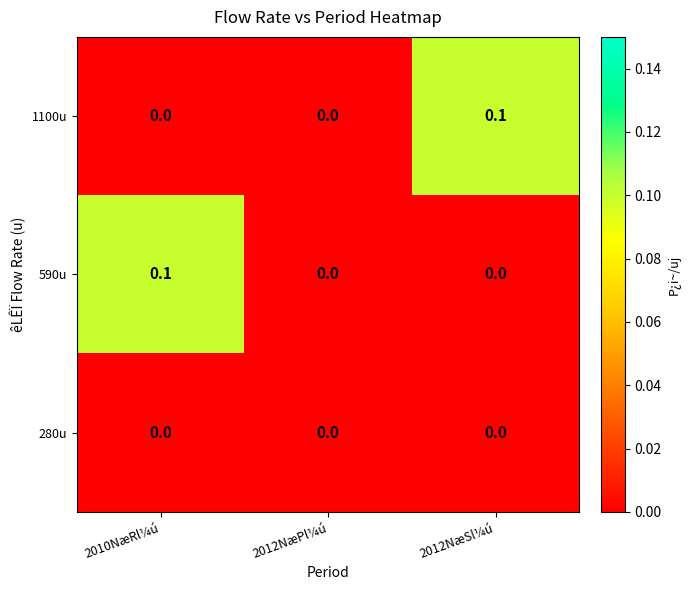

Count the 1100u values in the range 0 to 1.

3